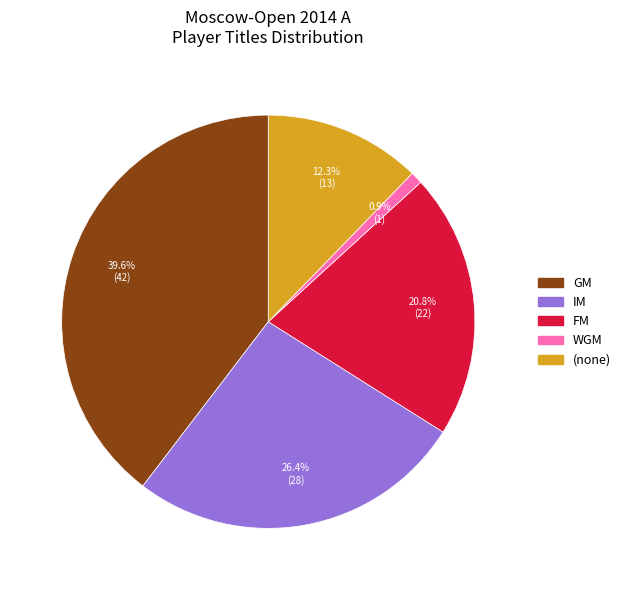

Is there any slice that represents more than half of the pie?

No